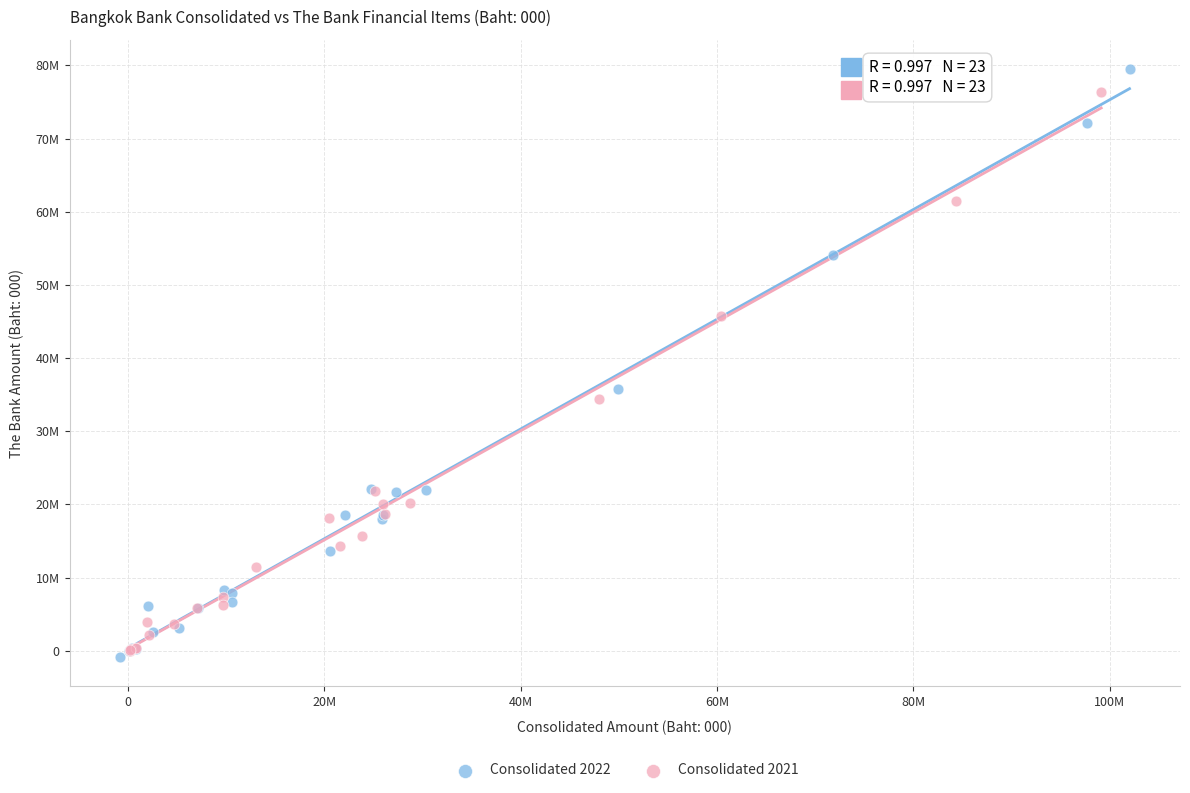

Which series reaches the minimum Y coordinate?

Consolidated 2022